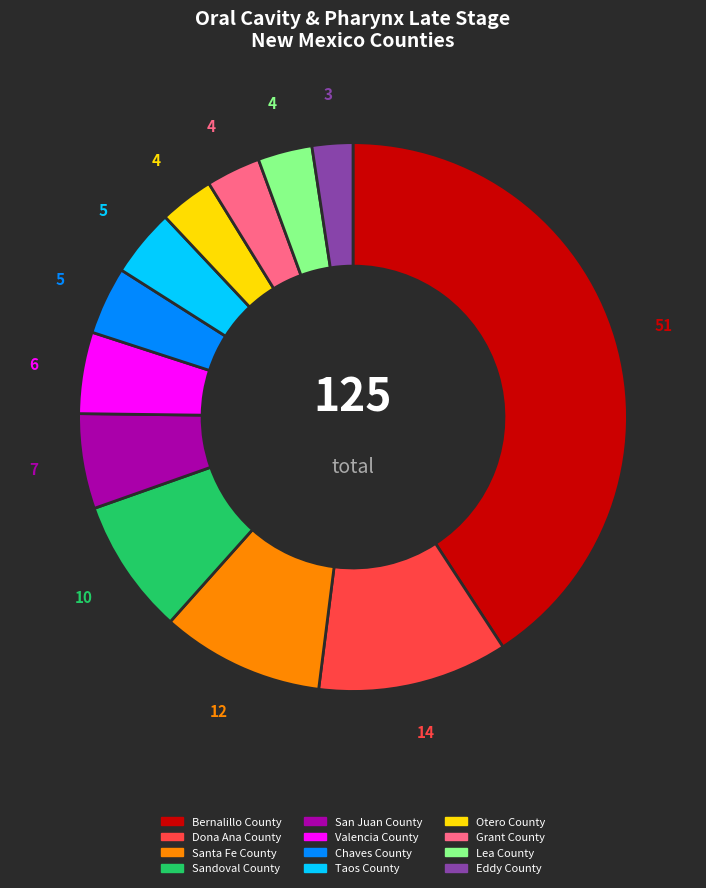

Is there any slice that represents more than half of the pie?

No